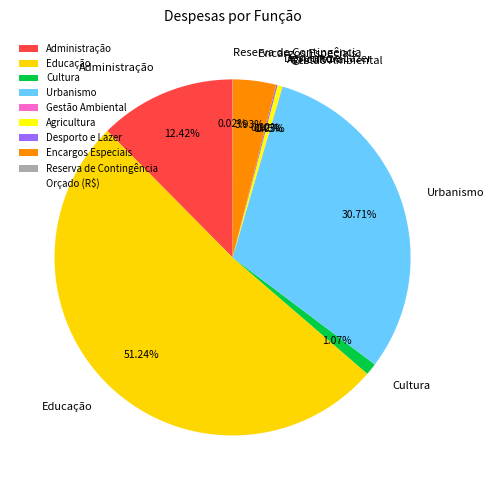

Is it true that Administração is 12% of the pie?

True